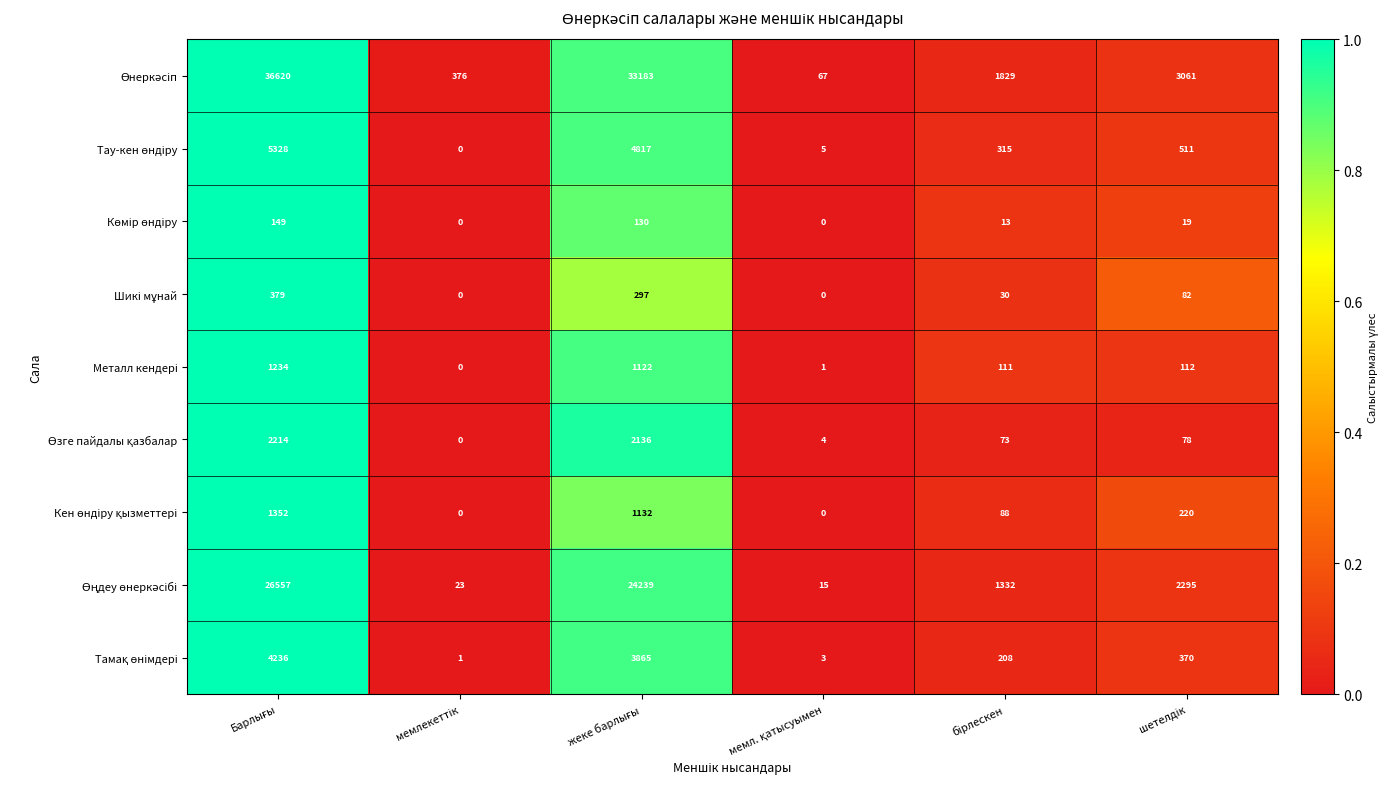

At how many categories does at least one series exceed 2118?

3